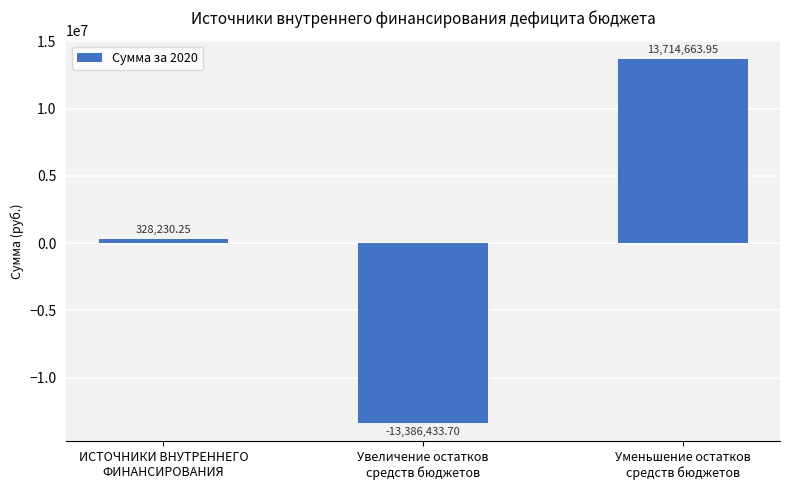

What is the average value?

218820.2